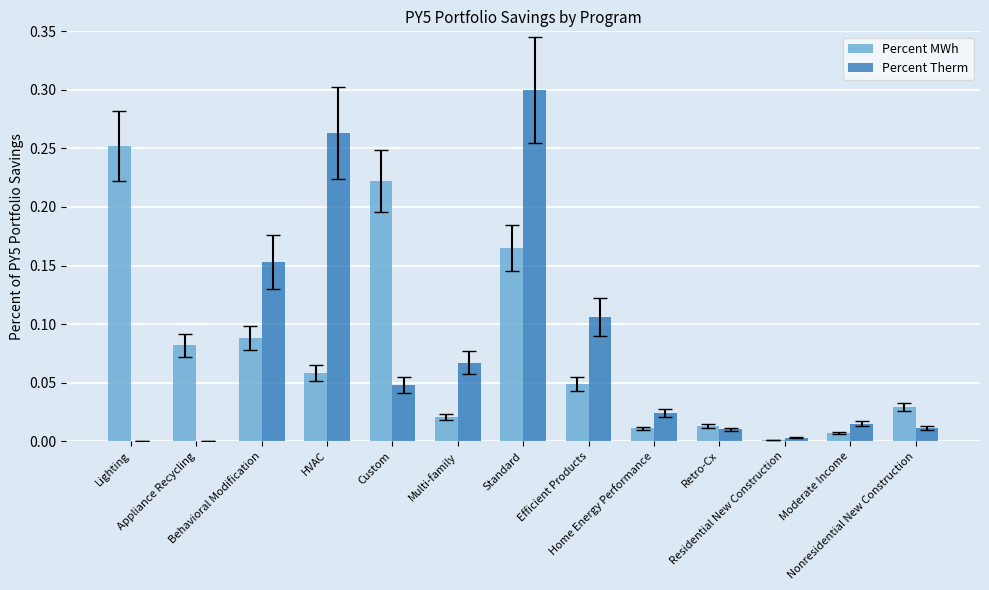

Does the chart contain stacked bars?

No